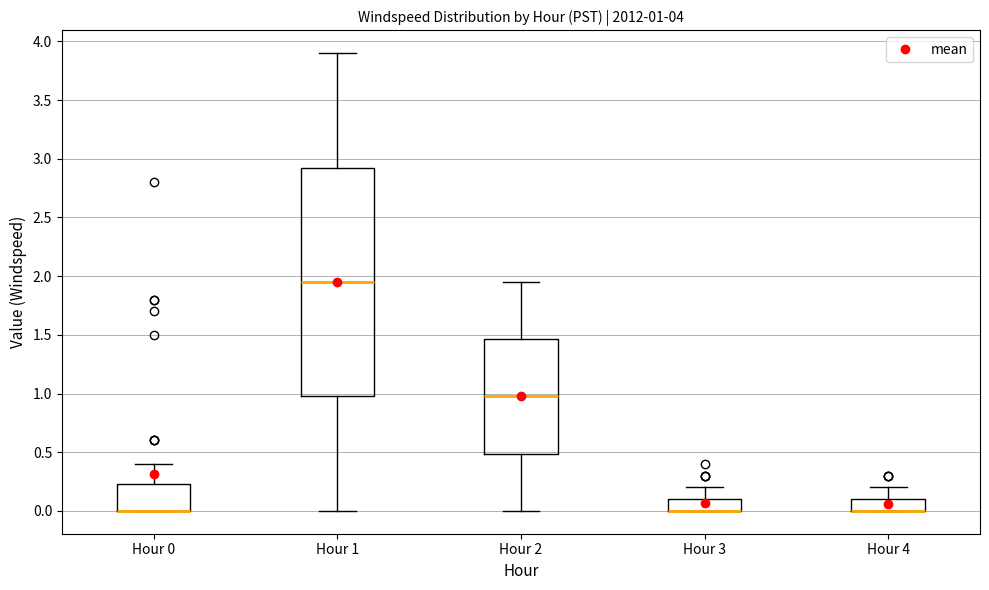

Which box is the tallest, from its lower edge to its upper edge?

Hour 1